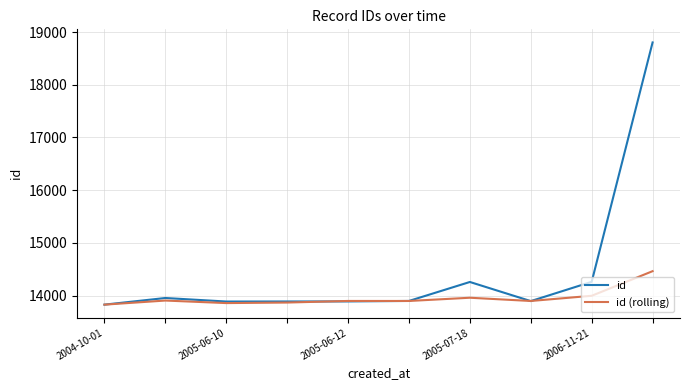

Which series ends up on top after the final intersection of id and id (rolling)?

id